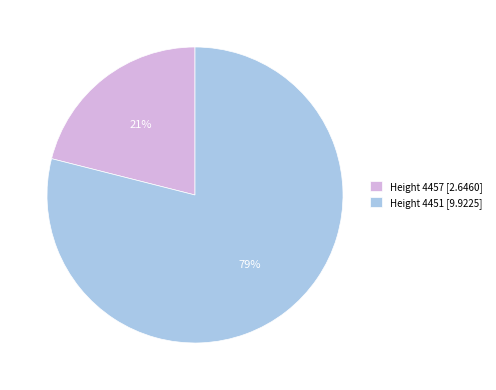

To the nearest percent, what is the combined percentage of Height 4457 [2.6460] and Height 4451 [9.9225]?

100%